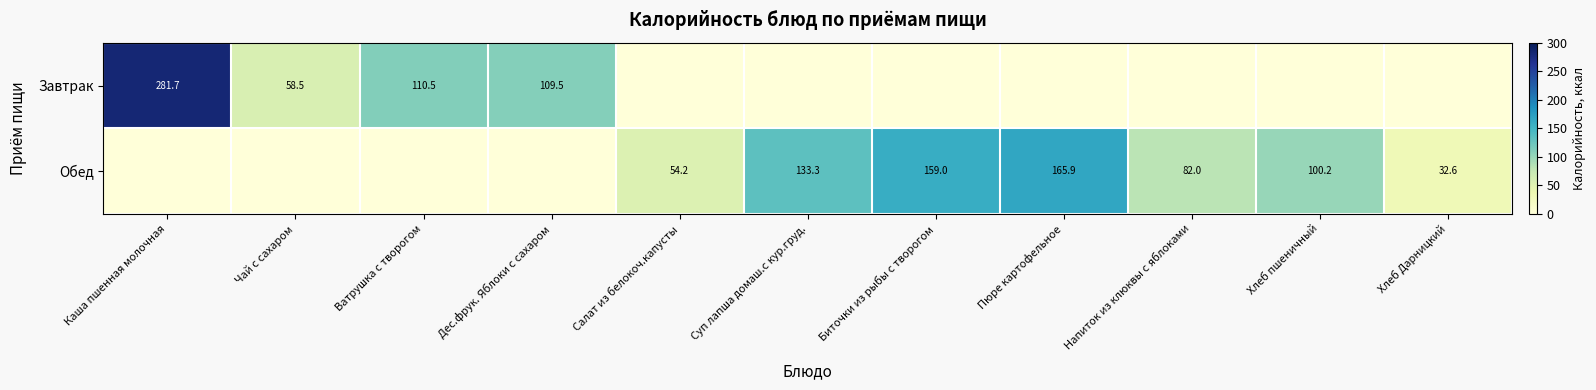

What is the difference between the Завтрак values at Ватрушка с творогом and Чай с сахаром?

52.0